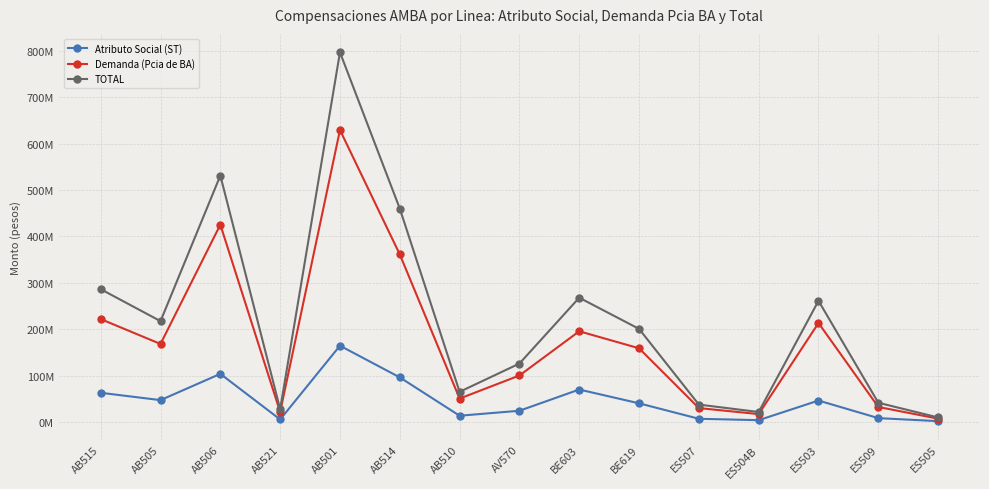

What is the value of the Demanda (Pcia de BA) point at the 13th from the left?

213673888.6